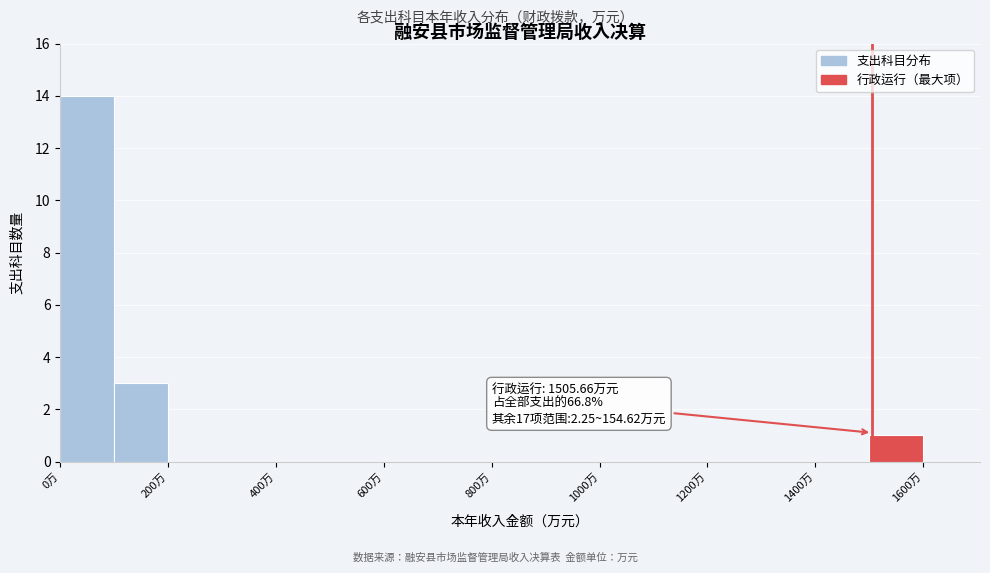

Which range on the x-axis has the tallest bar?

0 to 100